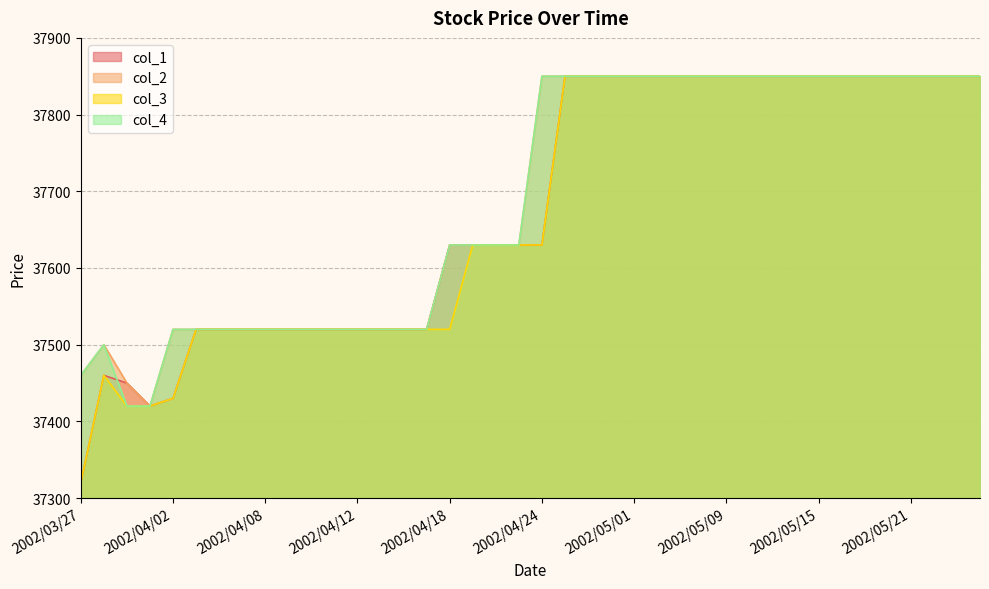

Where is the first local maximum for col_3?

2002/03/28